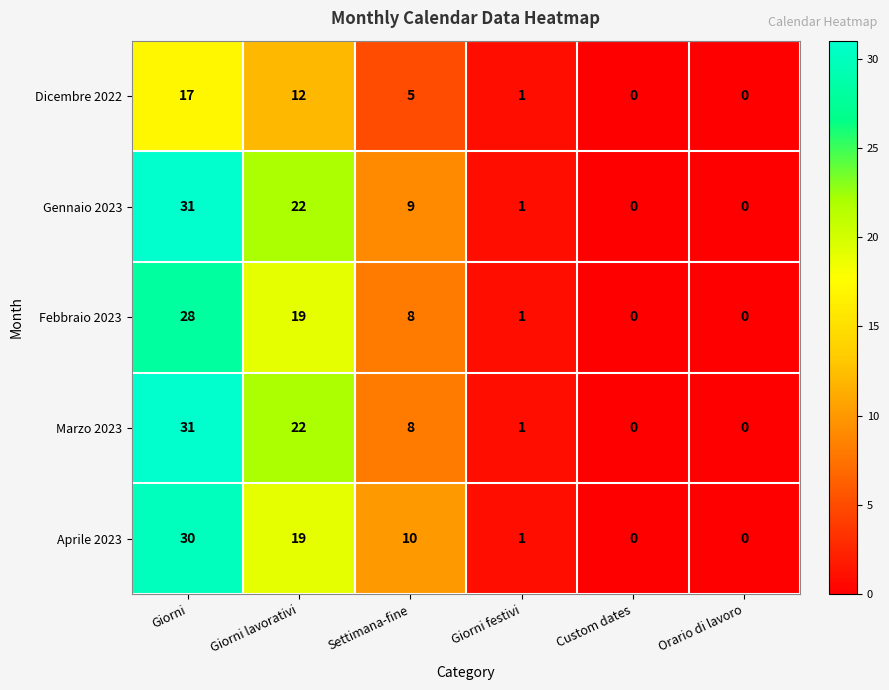

Reading left to right, list all the values displayed in this chart.

Dicembre 2022: Giorni=17	Giorni lavorativi=12	Settimana-fine=5	Giorni festivi=1	Custom dates=0	Orario di lavoro=0
Gennaio 2023: Giorni=31	Giorni lavorativi=22	Settimana-fine=9	Giorni festivi=1	Custom dates=0	Orario di lavoro=0
Febbraio 2023: Giorni=28	Giorni lavorativi=19	Settimana-fine=8	Giorni festivi=1	Custom dates=0	Orario di lavoro=0
Marzo 2023: Giorni=31	Giorni lavorativi=22	Settimana-fine=8	Giorni festivi=1	Custom dates=0	Orario di lavoro=0
Aprile 2023: Giorni=30	Giorni lavorativi=19	Settimana-fine=10	Giorni festivi=1	Custom dates=0	Orario di lavoro=0